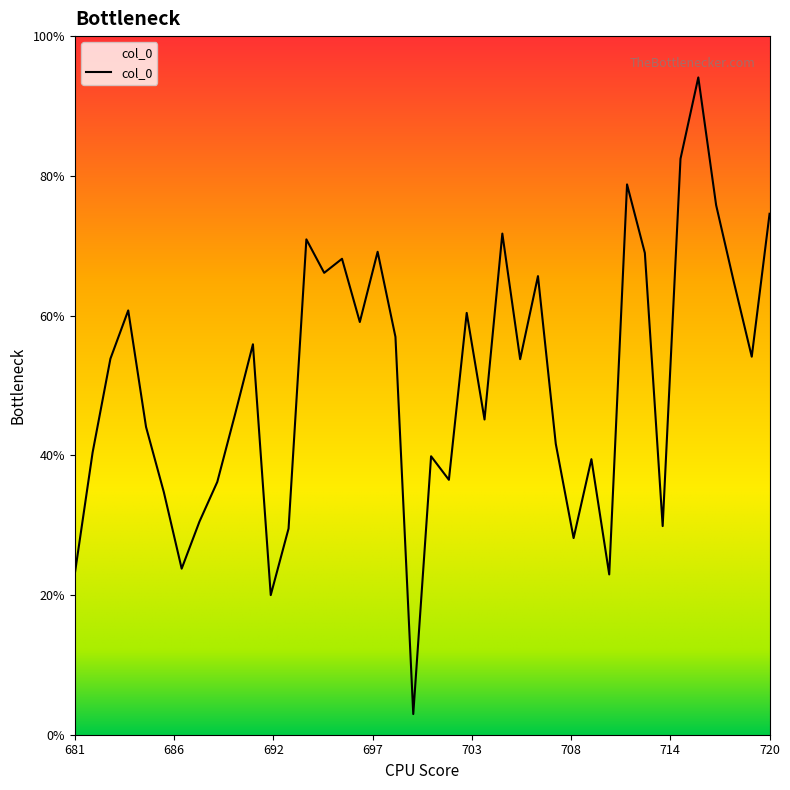

Does the chart display data point markers on the line(s)?

No